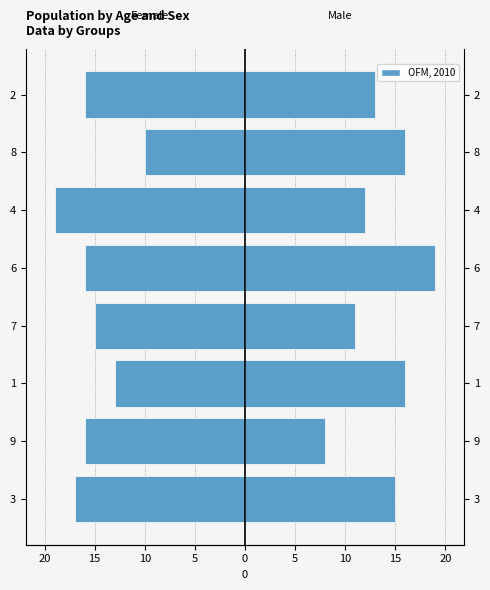

The Female series shows -13 at 8. True or false?

False